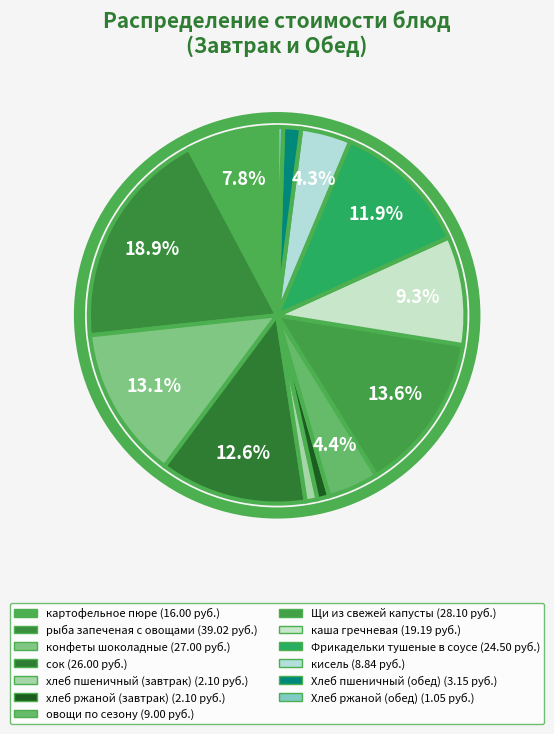

Rank the categories by value from lowest to highest.

Хлеб ржаной (обед), хлеб пшеничный (завтрак), хлеб ржаной (завтрак), Хлеб пшеничный (обед), кисель, овощи по сезону, картофельное пюре, каша гречневая, Фрикадельки тушеные в соусе, сок, конфеты шоколадные, Щи из свежей капусты, рыба запеченая с овощами